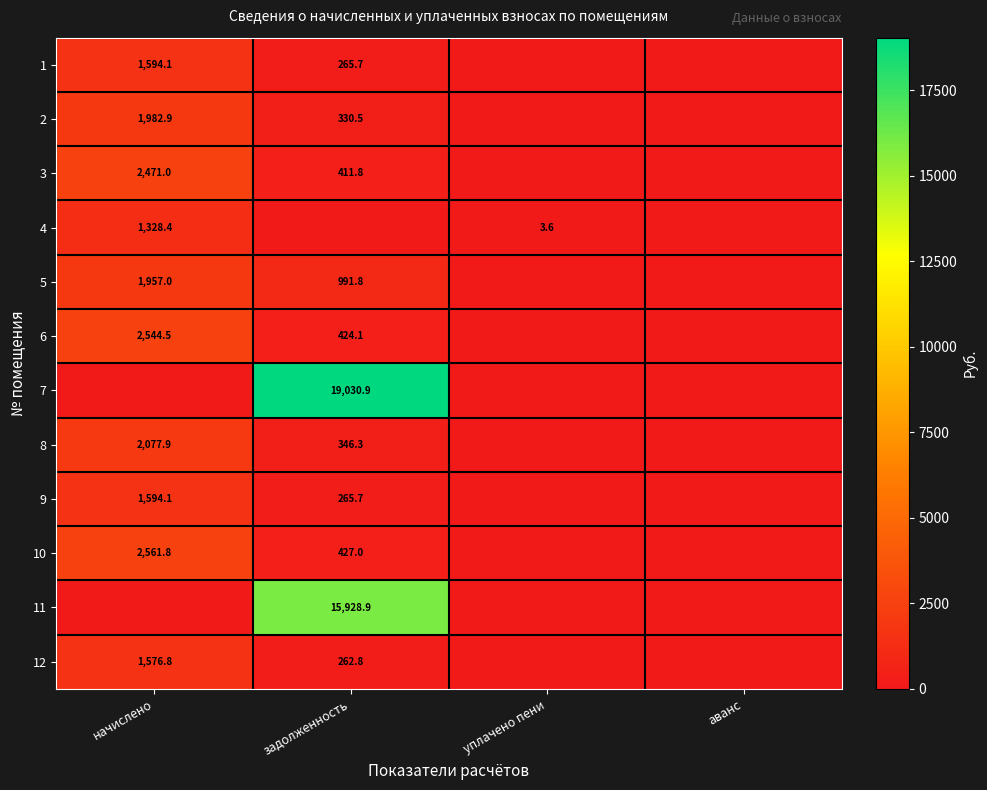

What is the sum of the 9 values at задолженность and начислено?

1859.8